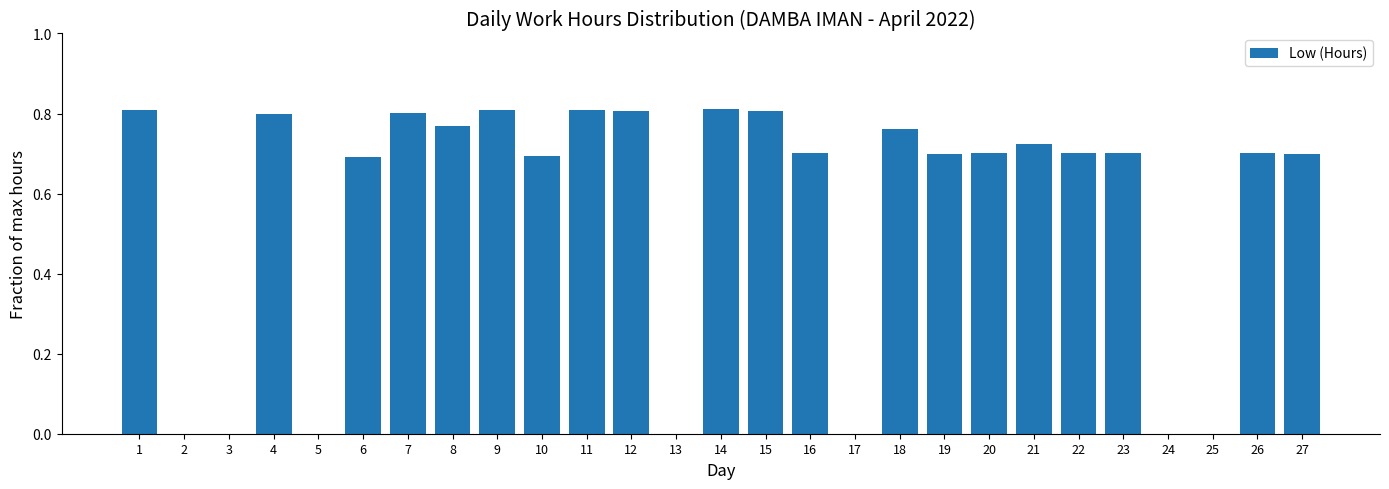

Between 12 and 3, which is larger?

12